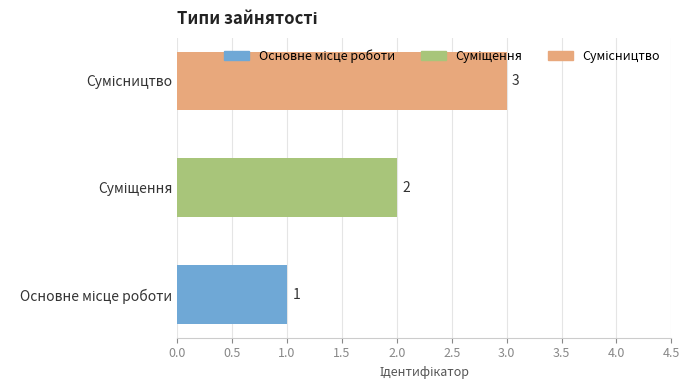

Count the values in the range 1 to 3.

3